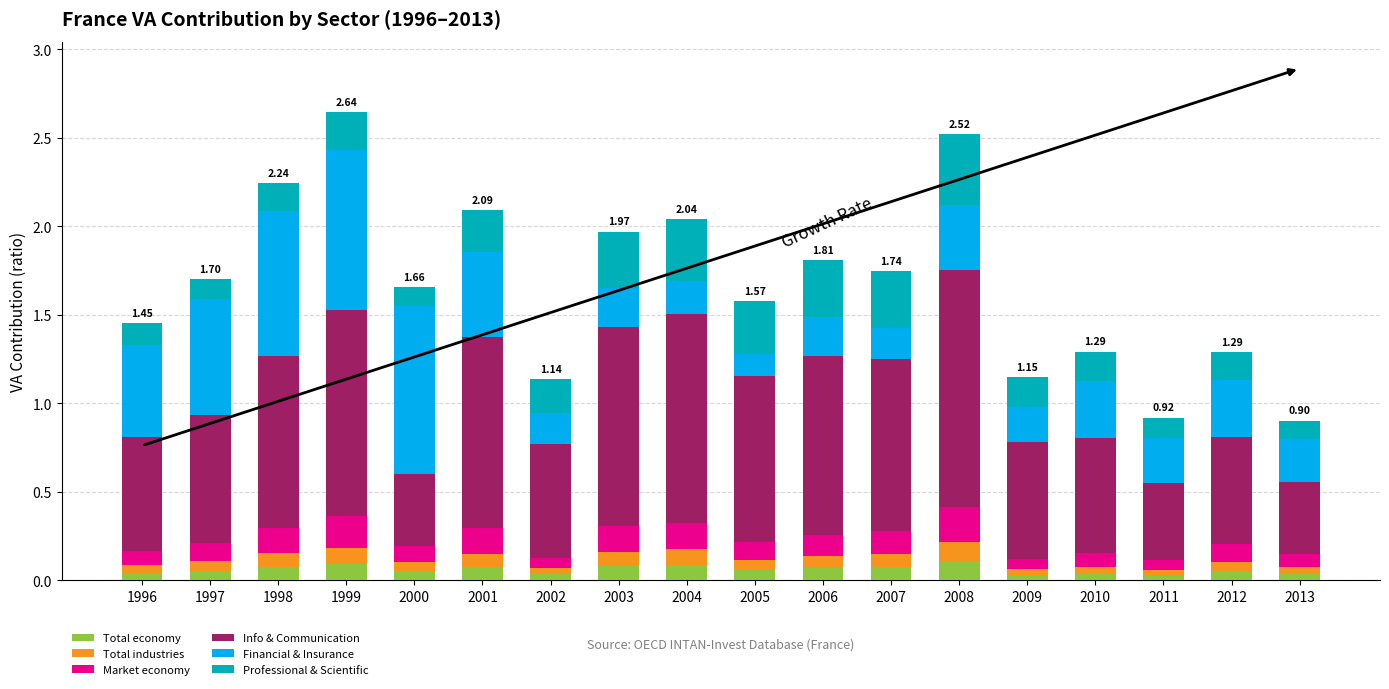

What is the total value across all series at 2001?

2.1